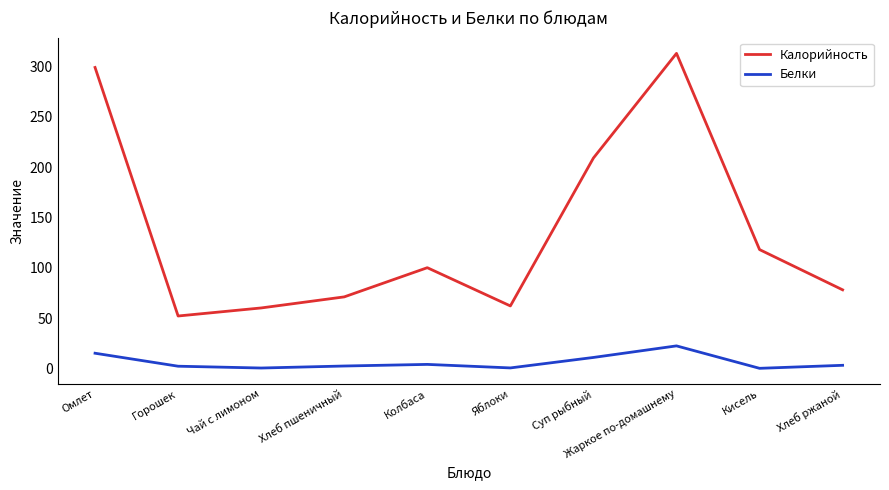

What is the sum of all Калорийность values?

1362.0